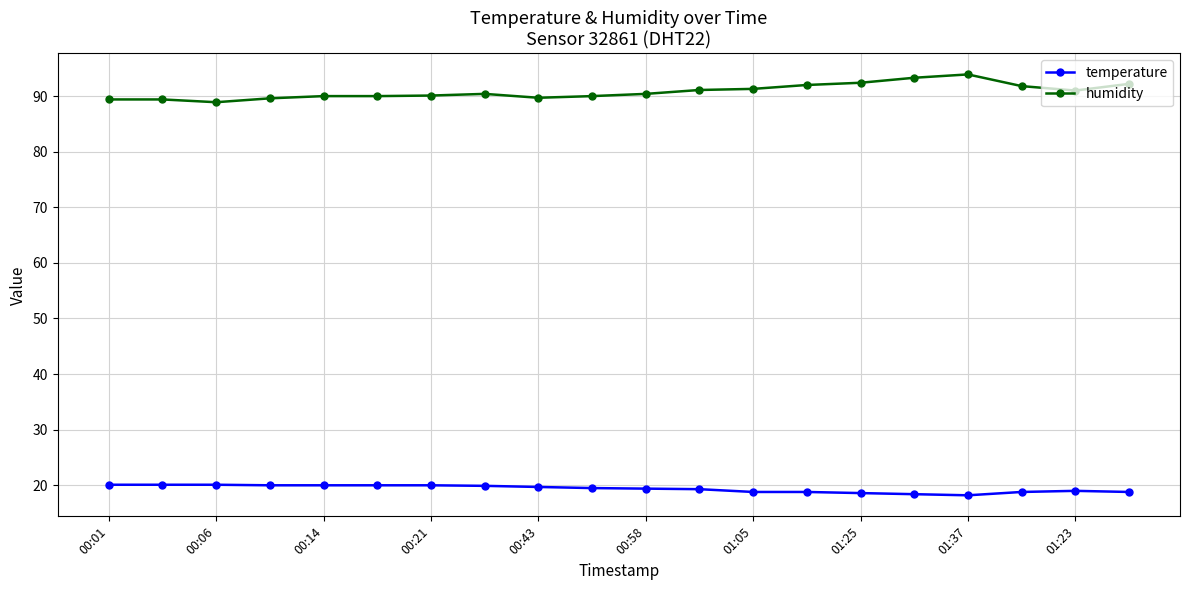

True or false: humidity and temperature cross at least once.

False